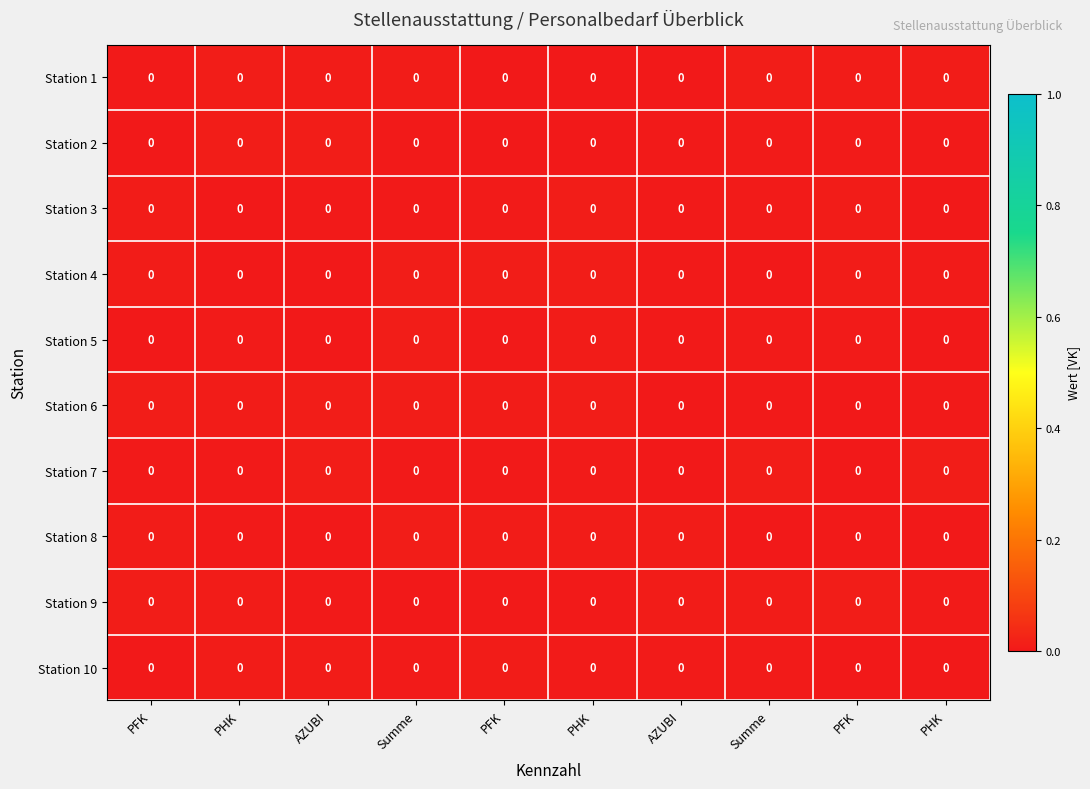

List the labels in order of Station 1 value, largest first.

PHK, Summe, AZUBI, PHK, PFK, Summe, PFK, PFK, PHK, AZUBI